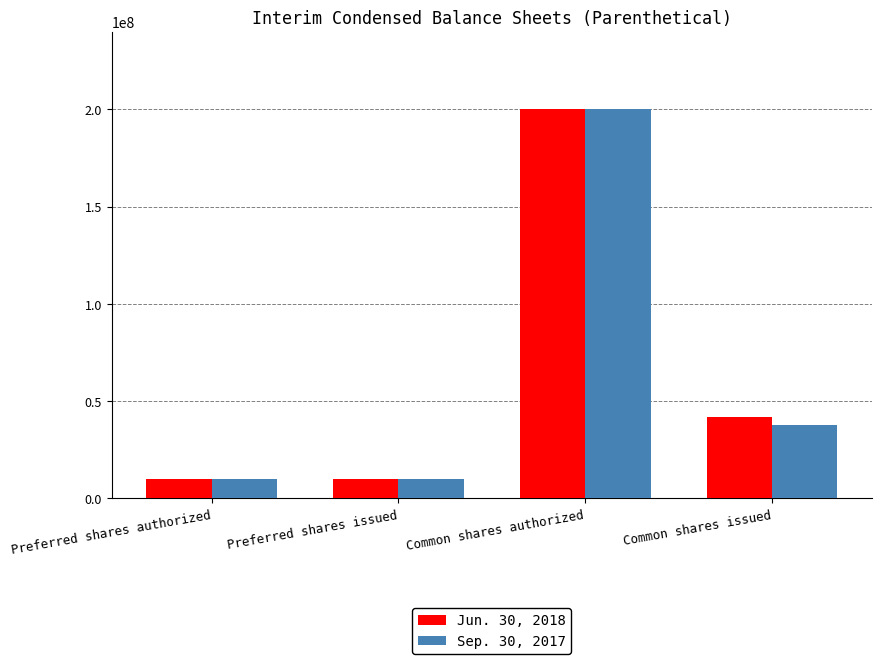

What is the average value of the Jun. 30, 2018 series?

65499526